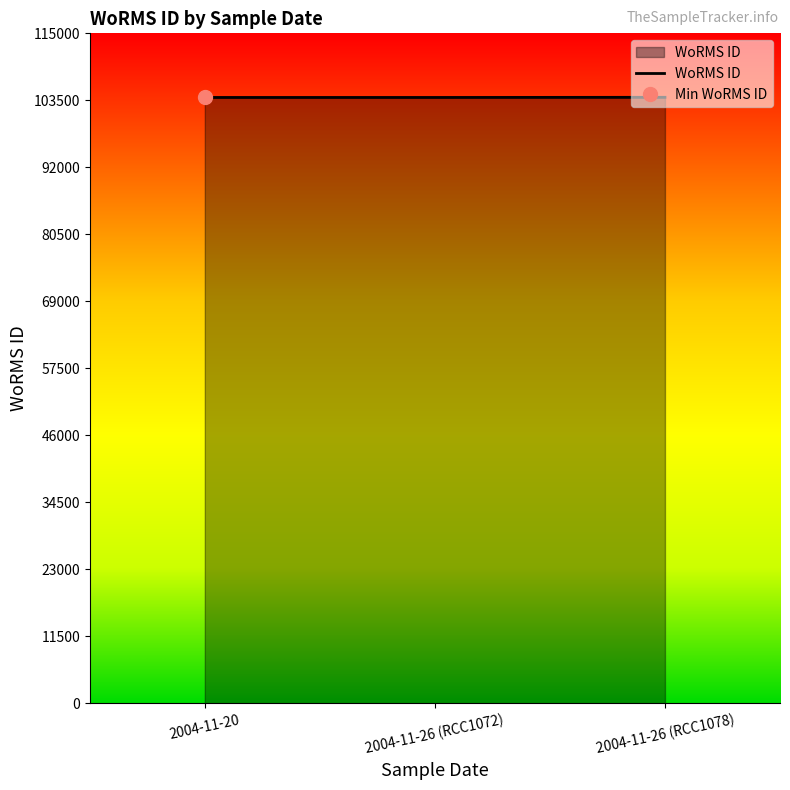

List the labels in order of value, smallest first.

2004-11-20, 2004-11-26 (RCC1072), 2004-11-26 (RCC1078)